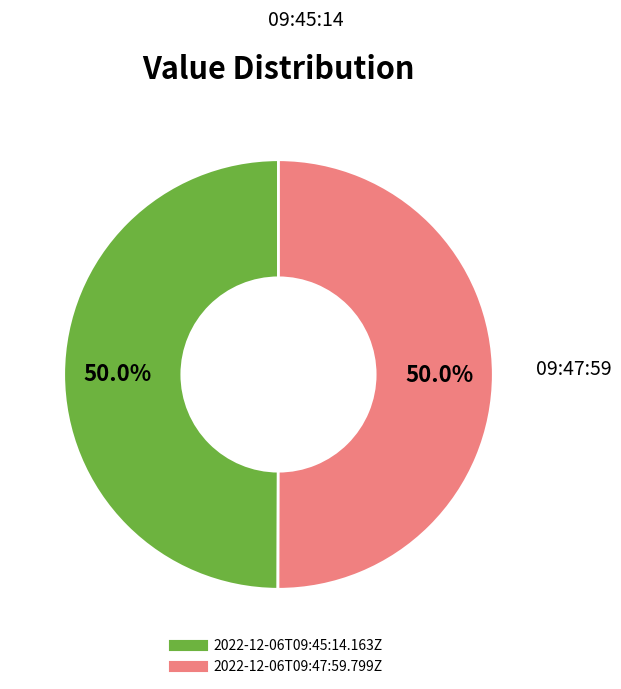

To the nearest percent, what portion does 2022-12-06T09:47:59.799Z represent?

50%